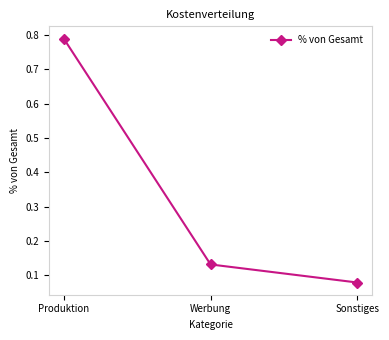

What position from the right is Sonstiges?

1